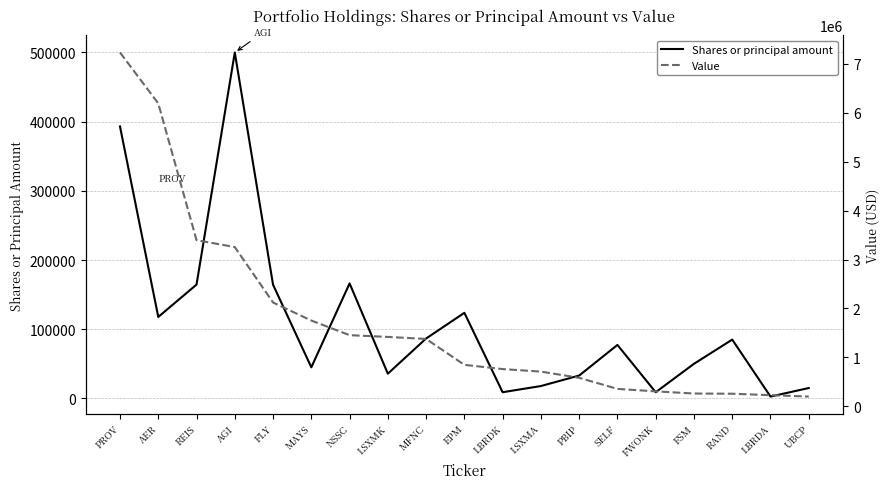

True or false: Value has a value of 3397000 at REIS.

True